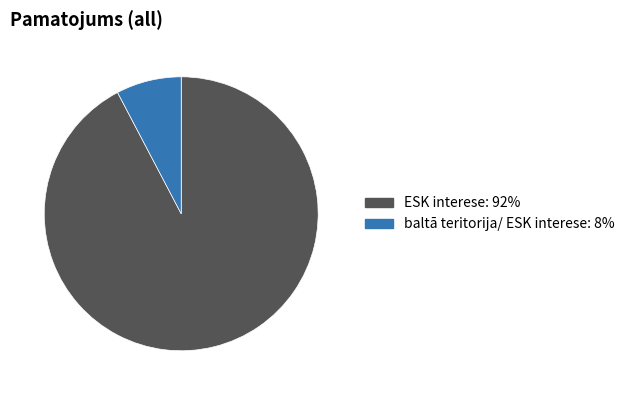

What is the smallest slice in the pie chart?

baltā teritorija/ ESK interese